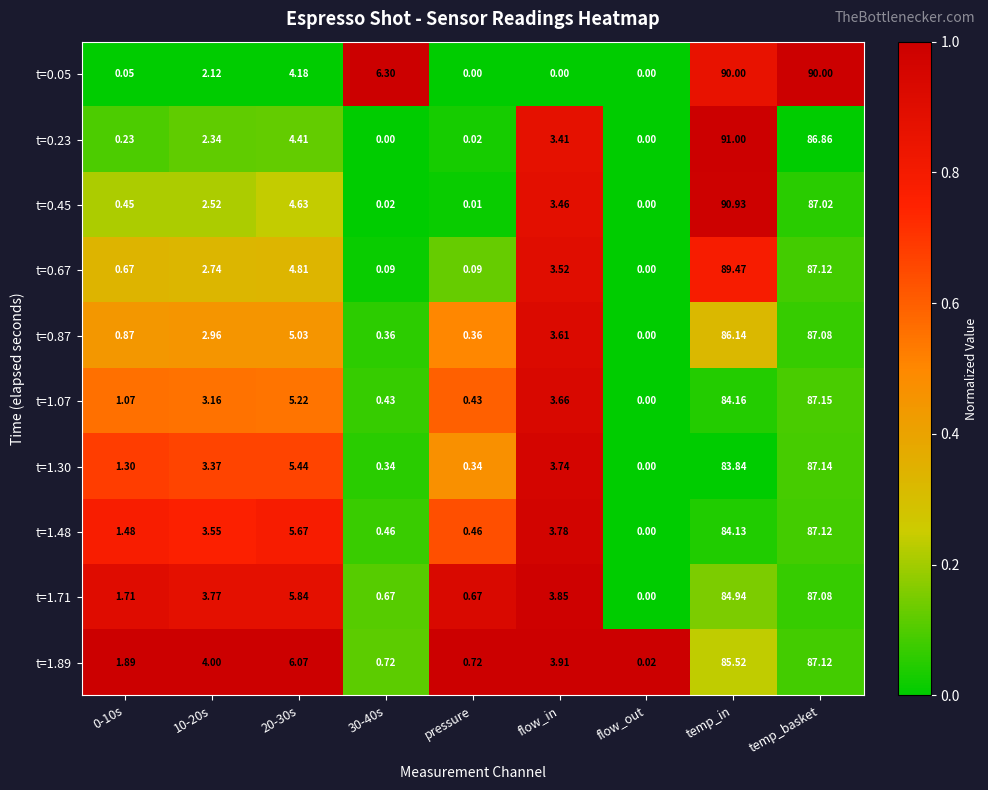

At which category does the chart reach its peak across all series?

temp_in